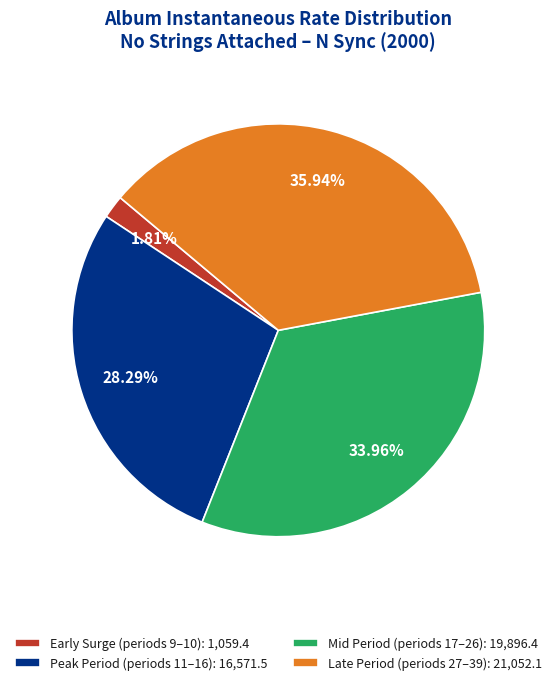

Which category has the smallest portion of the pie?

Early Surge (periods 9–10): 1,059.4